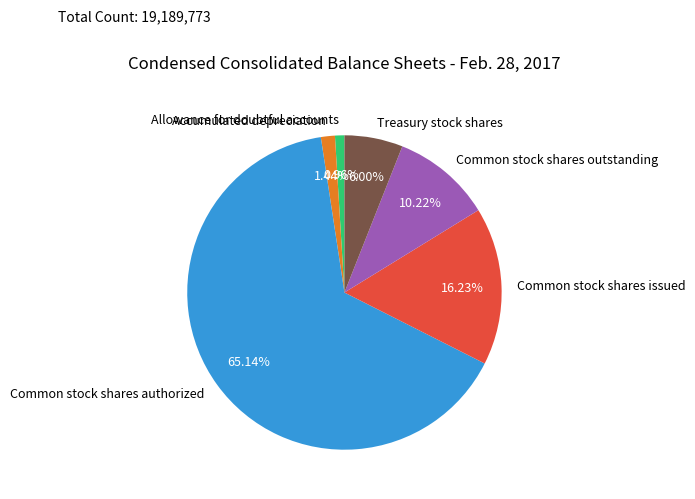

Count the number of slices in the pie.

6